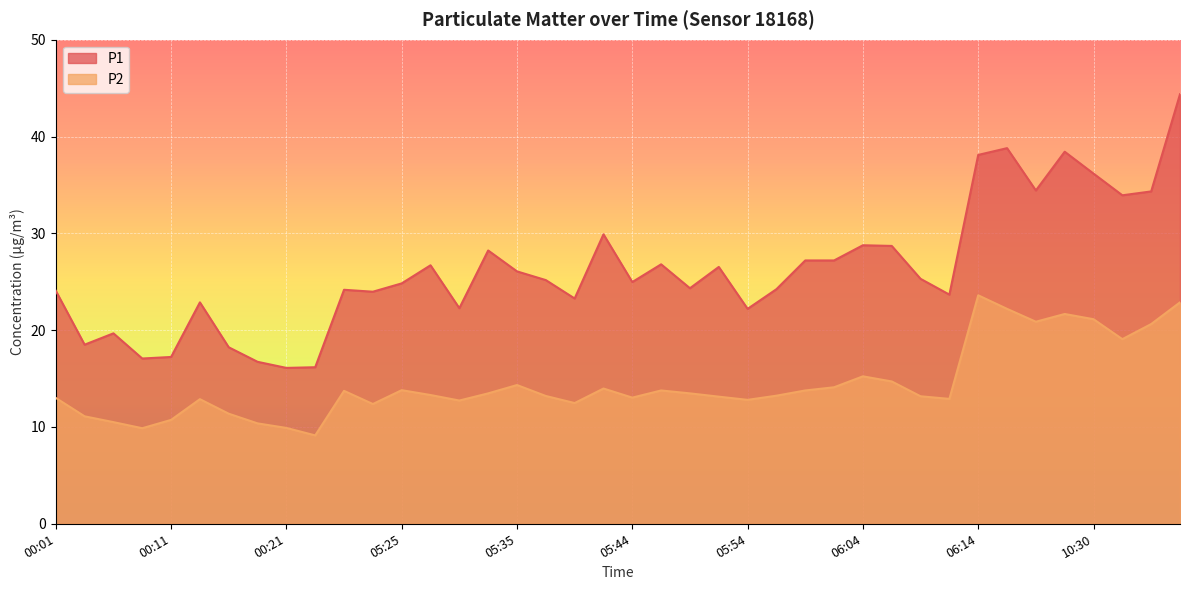

Reading right to left, what are all the values shown in this chart?

P1: 44.4	34.3	33.9	36.2	38.4	34.4	38.8	38.1	23.7	25.3	28.7	28.8	27.2	27.2	24.2	22.2	26.5	24.3	26.8	25.0	29.9	23.3	25.2	26.1	28.2	22.3	26.7	24.8	24.0	24.2	16.2	16.1	16.7	18.2	22.9	17.2	17.1	19.7	18.5	24.1
P2: 22.9	20.6	19.1	21.1	21.7	20.9	22.2	23.6	12.9	13.2	14.7	15.2	14.1	13.8	13.2	12.8	13.1	13.5	13.8	13.0	14.0	12.5	13.2	14.3	13.5	12.7	13.3	13.8	12.4	13.7	9.1	9.9	10.4	11.4	12.9	10.7	9.9	10.5	11.1	13.0